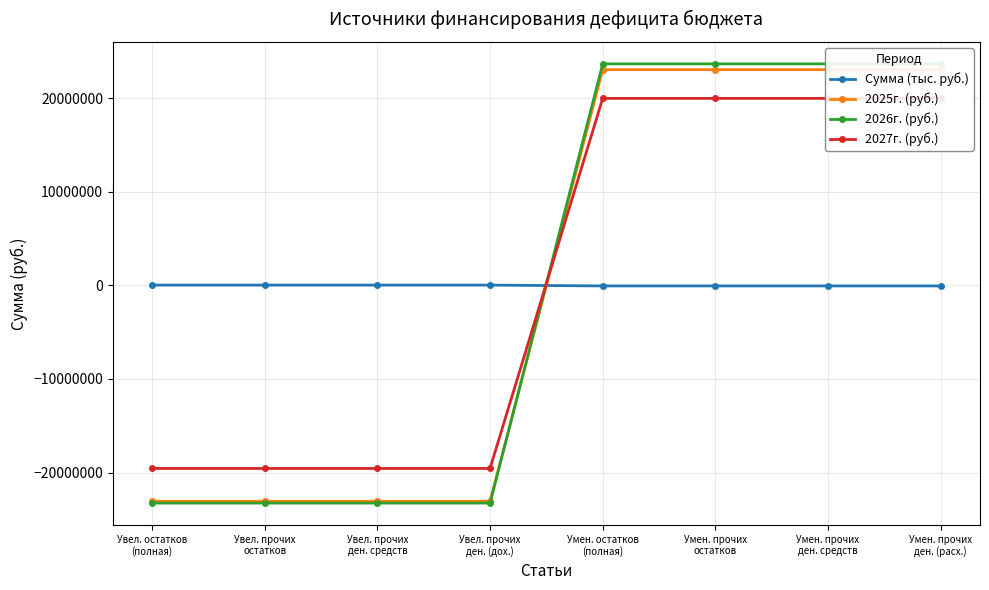

Where do Сумма (тыс. руб.) and 2026г. (руб.) first cross each other?

Увел. прочих
ден. (дох.) and Умен. остатков
(полная)